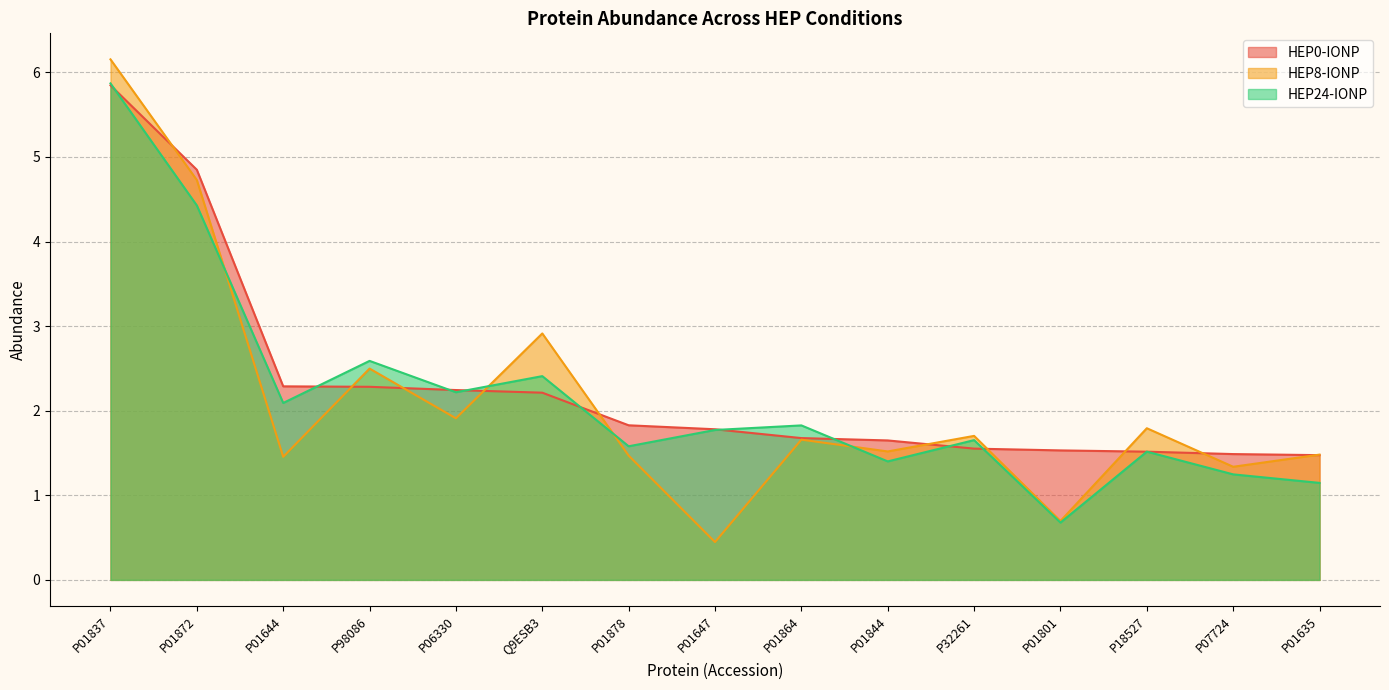

Which label corresponds to the smallest value in the chart?

P01647